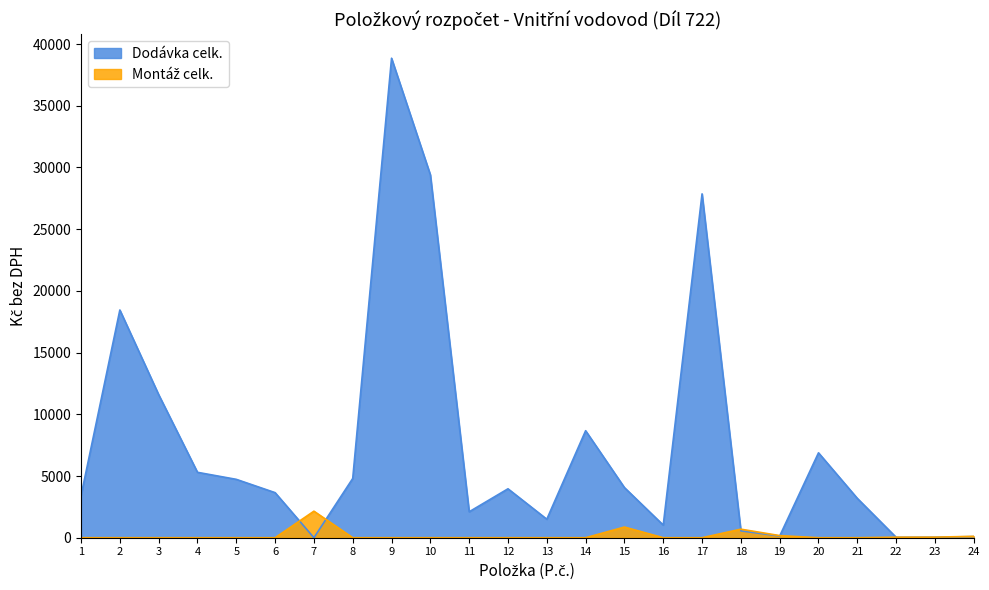

Rank the series by their maximum value, from highest to lowest.

Dodávka celk., Montáž celk.